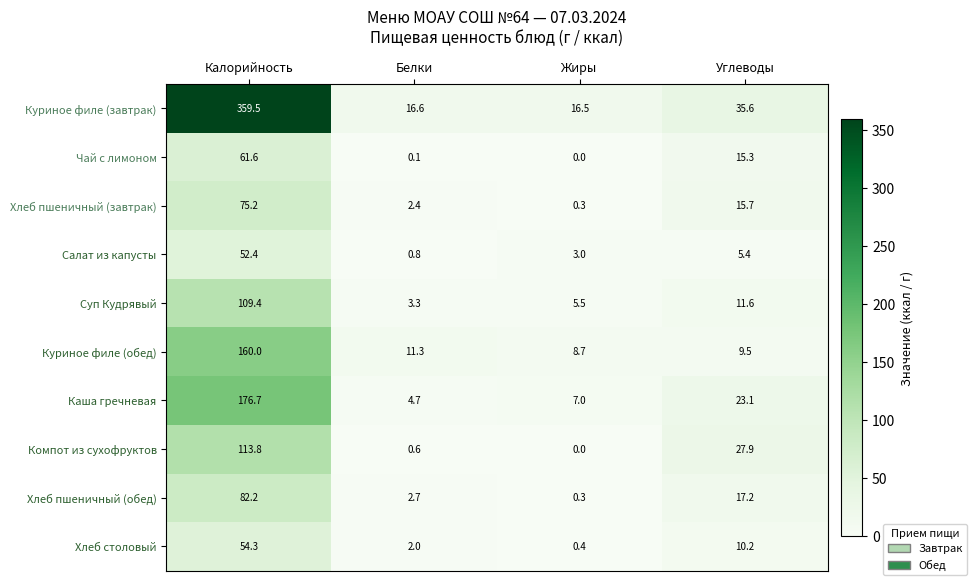

Which series has the widest spread of values?

Куриное филе (завтрак)